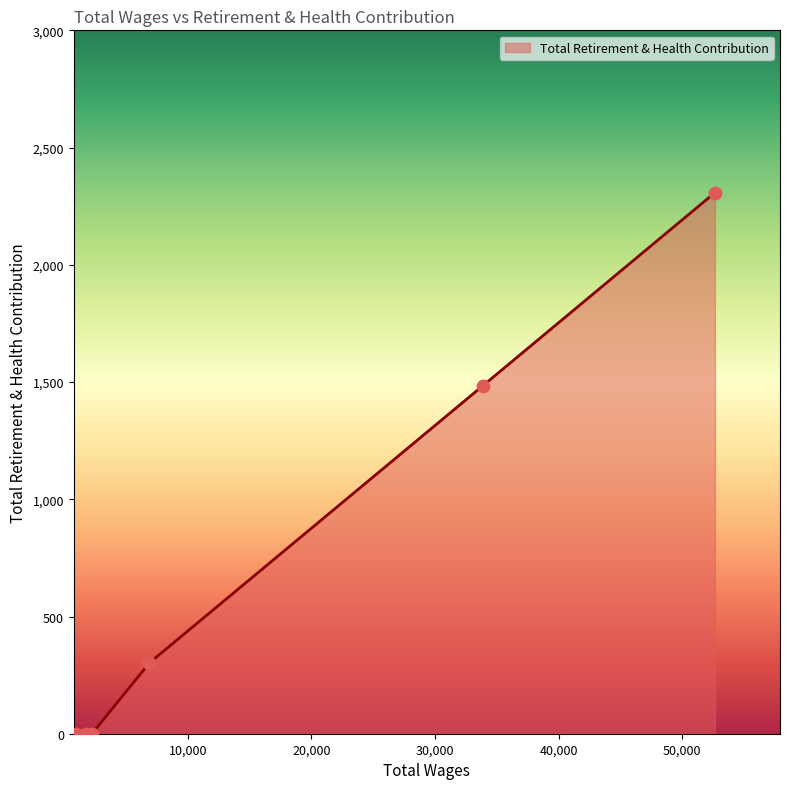

What is the average value?

682